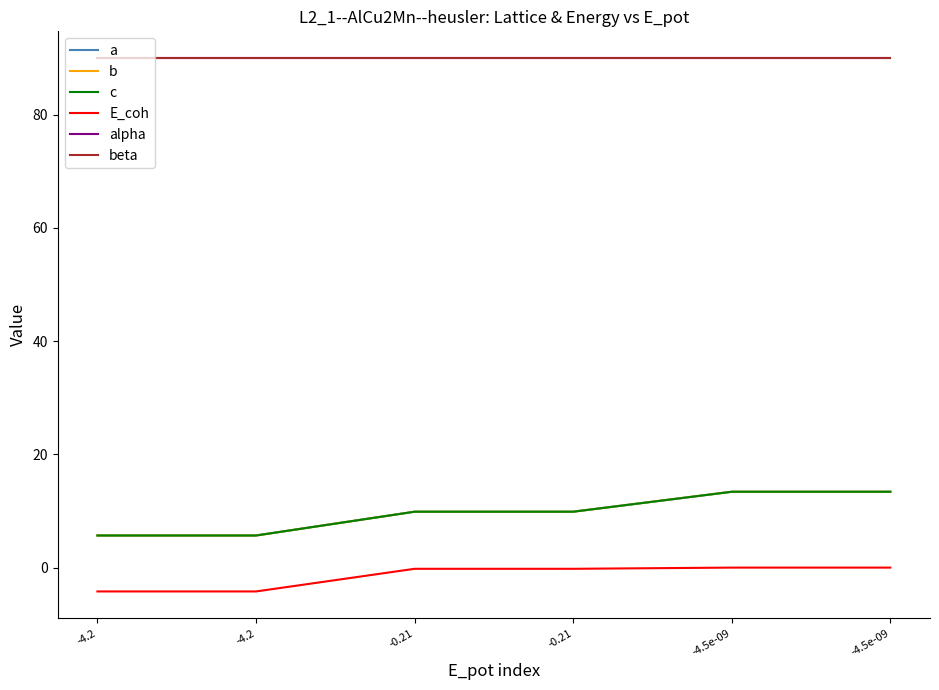

Is this an area chart (filled region under the line)?

No